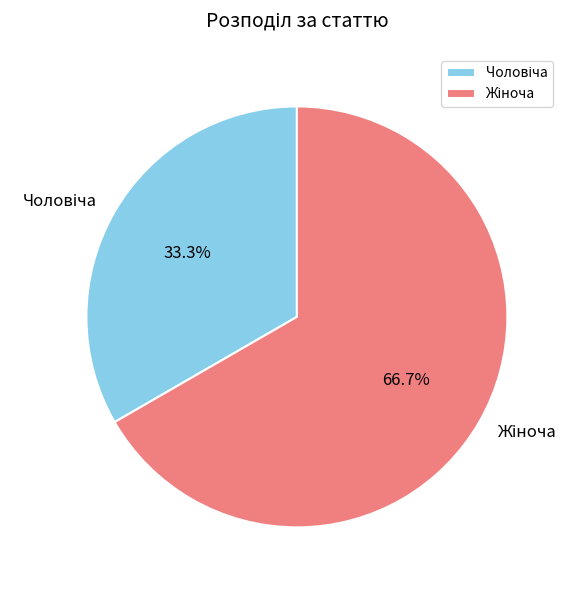

Does any single category account for the majority?

Yes